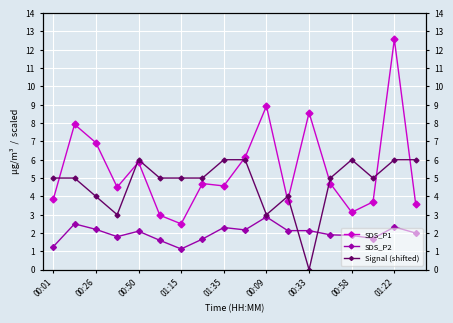

How many times do SDS_P1 and Signal (shifted) cross each other?

8